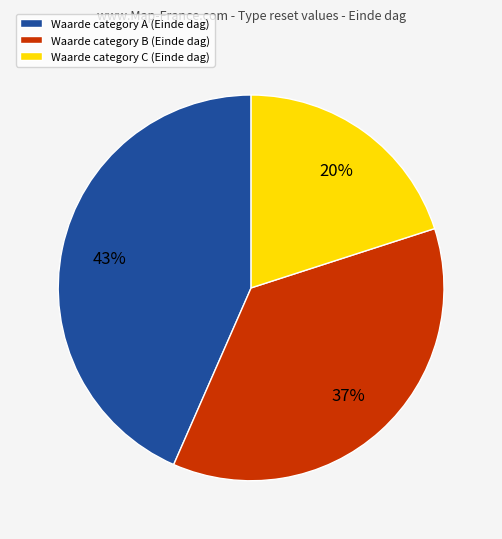

To the nearest percent, what is the average slice percentage?

33%